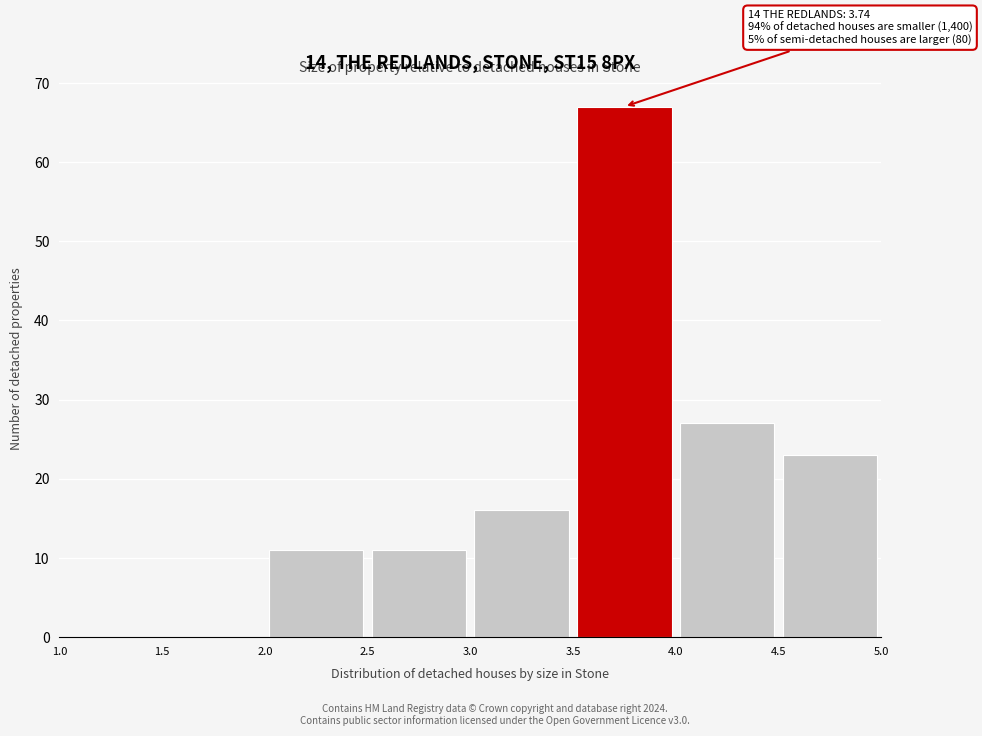

Over which range of the x-axis is the bar tallest?

3.5 to 4.0